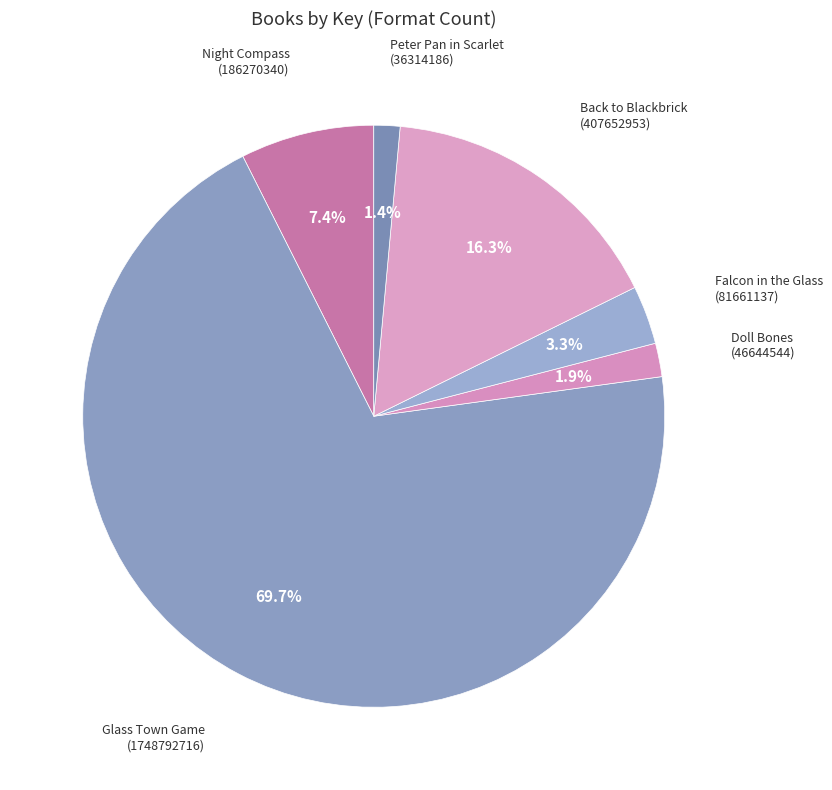

Is it true that Falcon in the Glass is 3% of the pie?

True